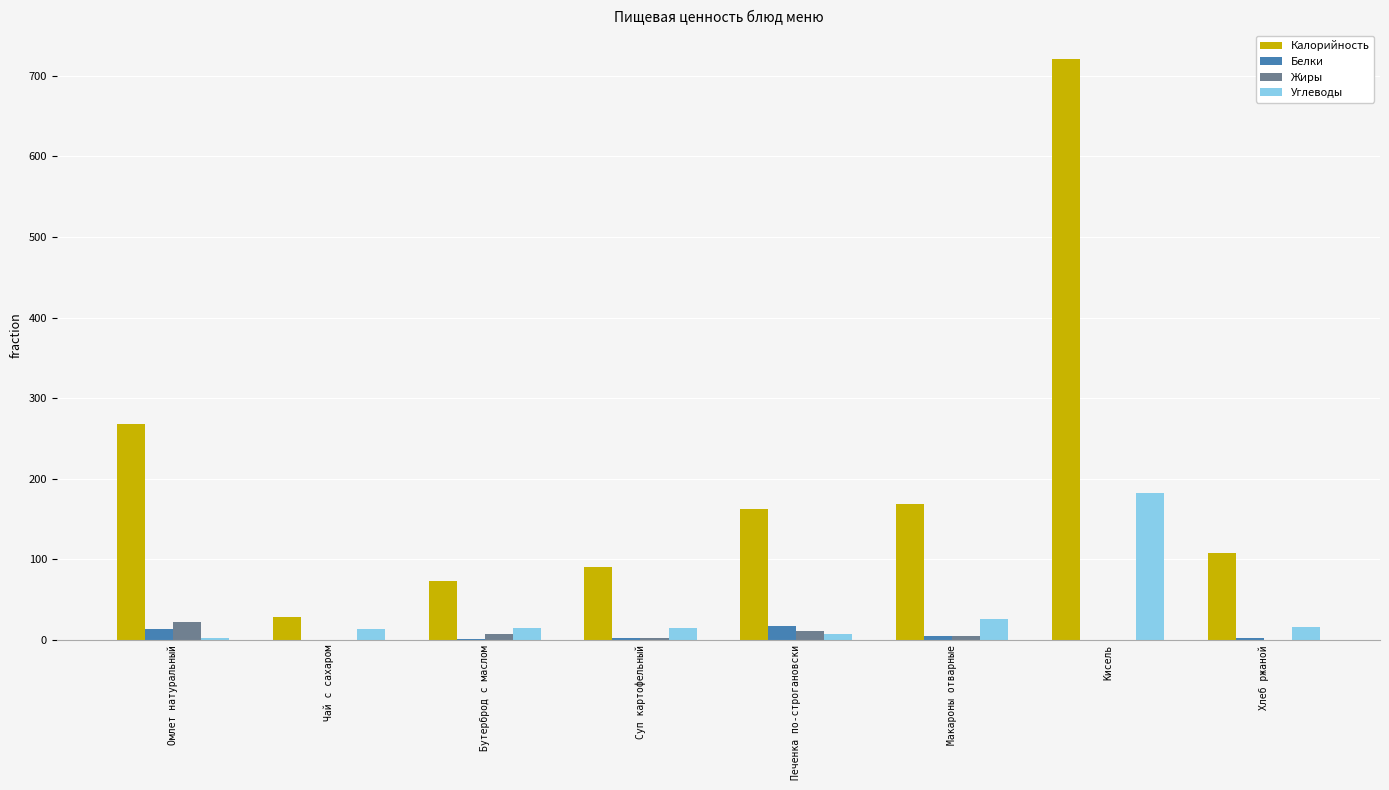

Between Печенка по-строгановски and Кисель, which series saw the biggest shift?

Калорийность